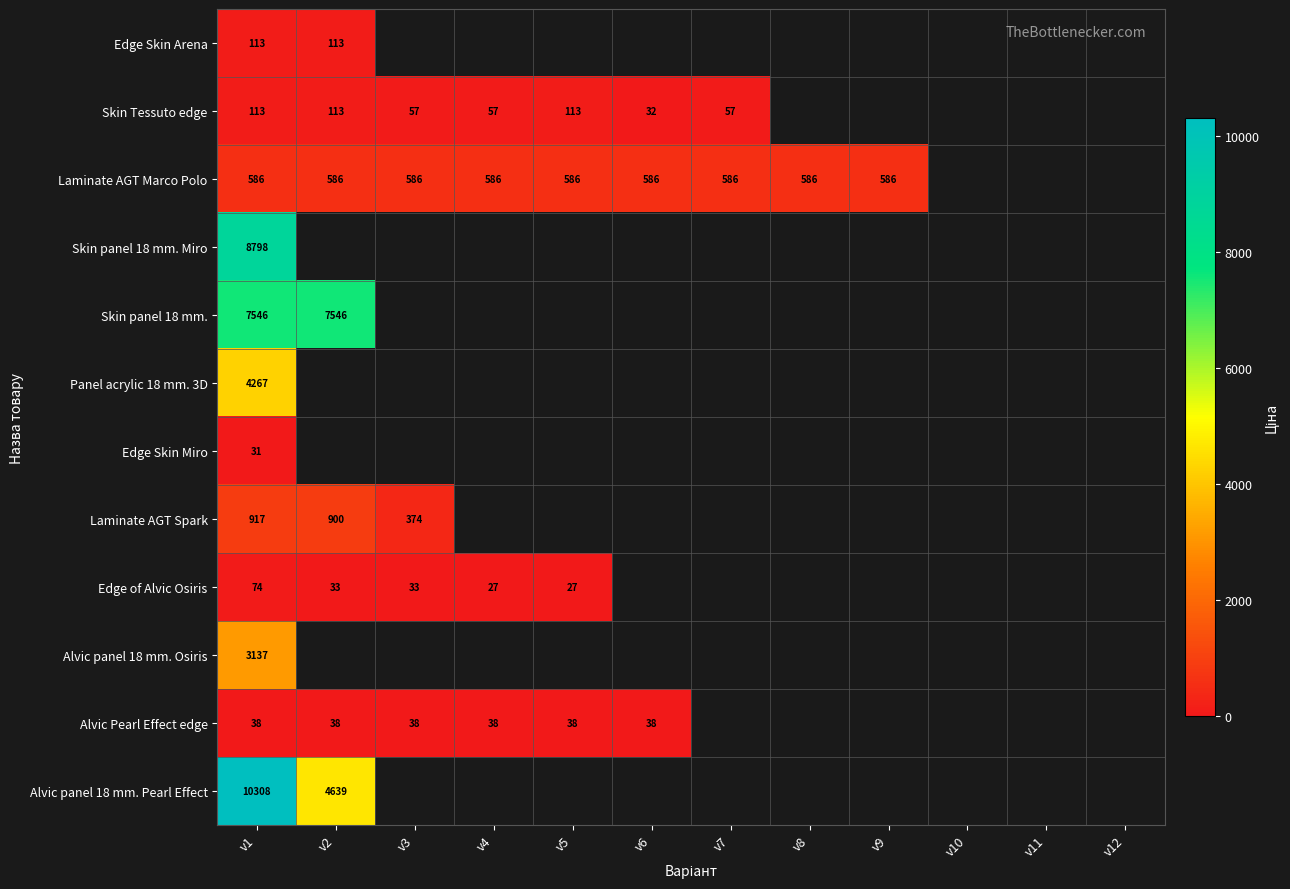

How many categories are shown in the chart?

12